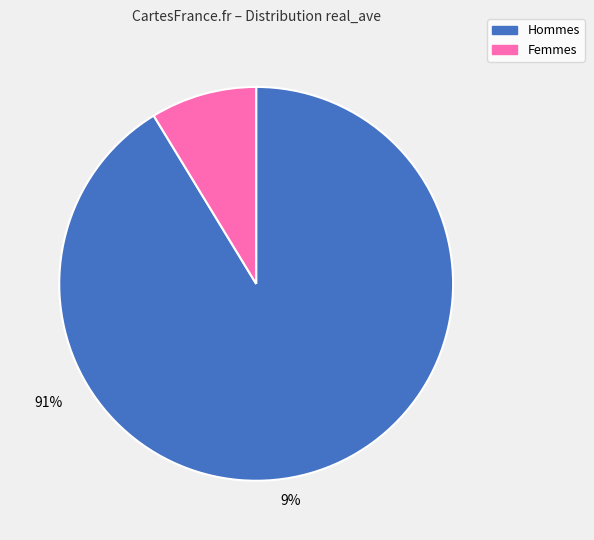

Count the number of slices in the pie.

2